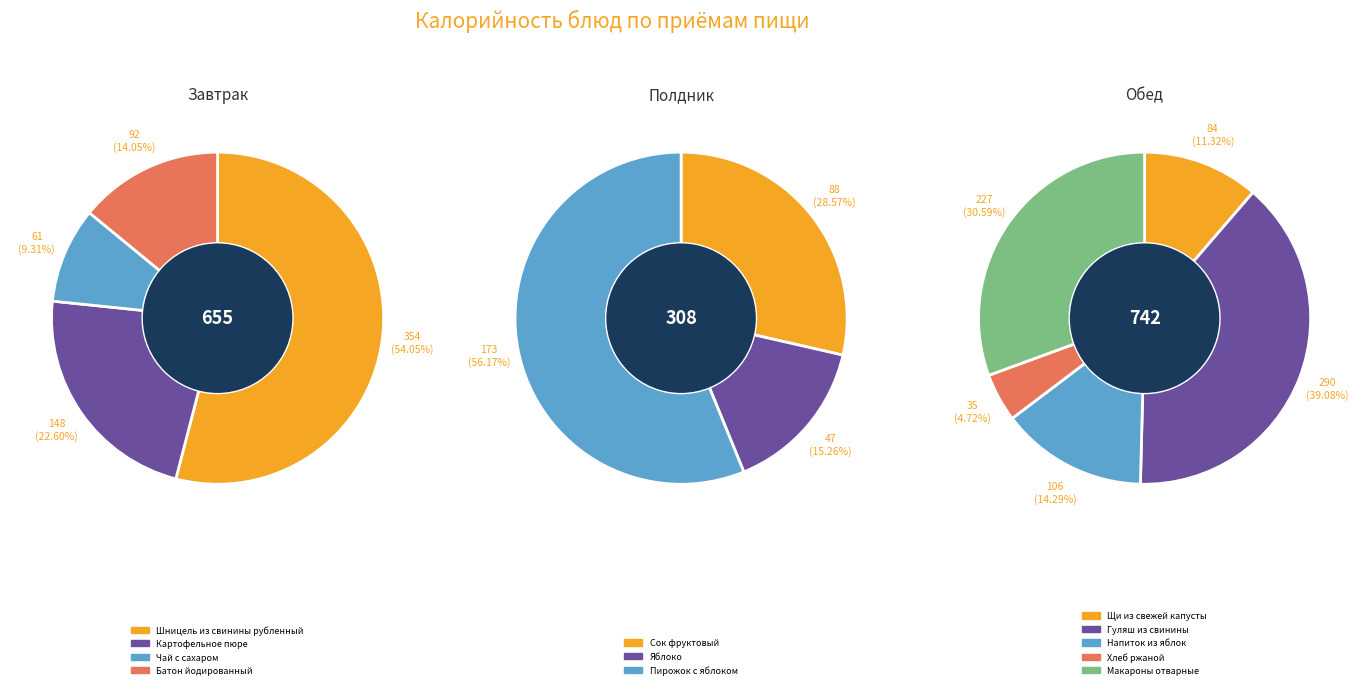

Does Щи из свежей капусты represent more than half of the total?

No